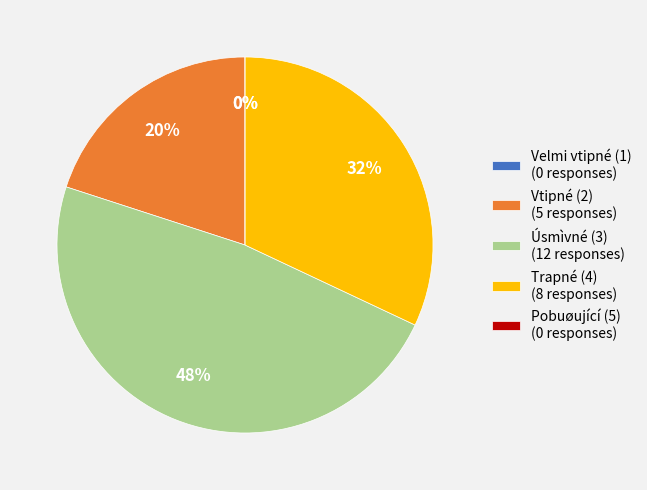

Count the number of slices in the pie.

5